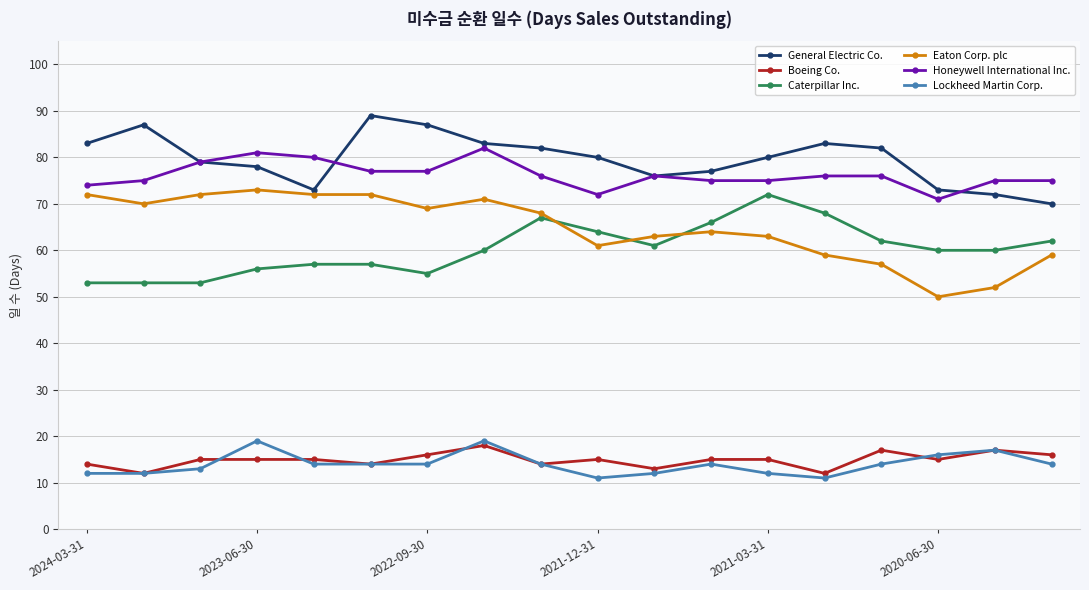

What is the value of the Honeywell International Inc. point at the 6th from the left?

77